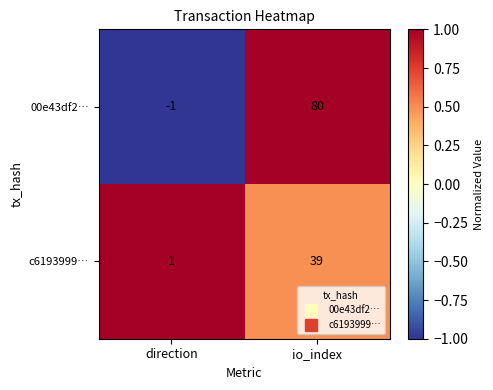

True or false: c6193999… has a value of 22 at io_index.

False